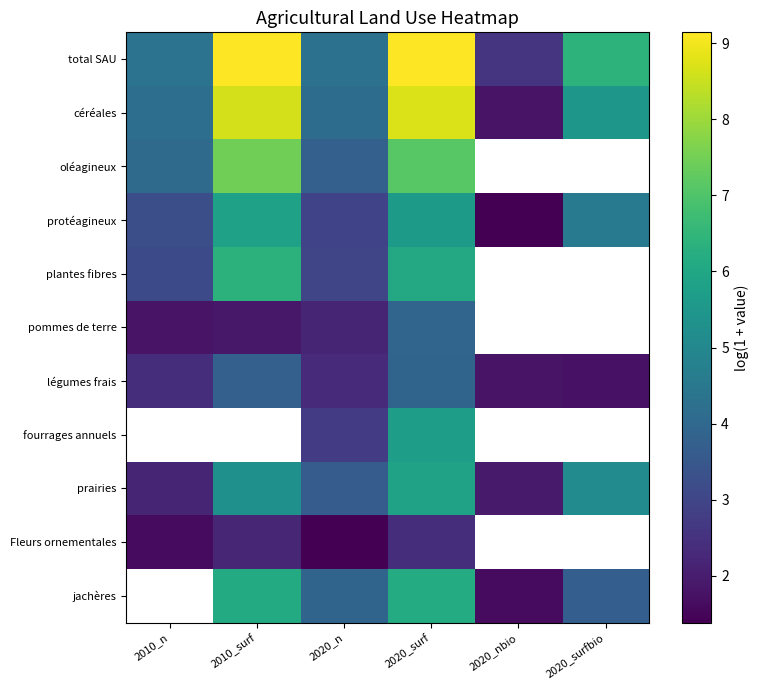

Where does the protéagineux series first go above 4?

2010_surf